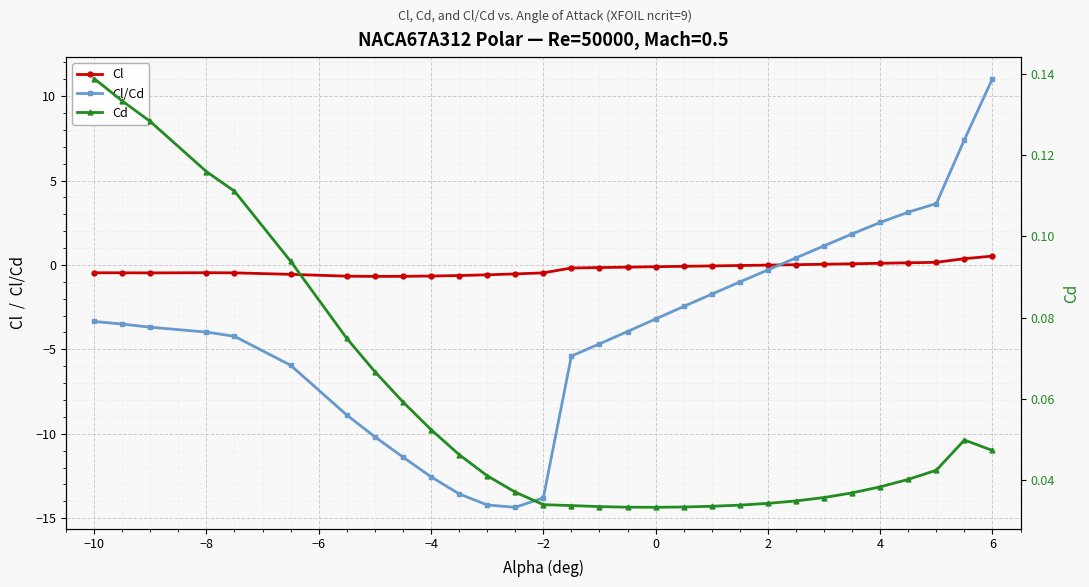

Which series has the widest spread of values?

Cl/Cd